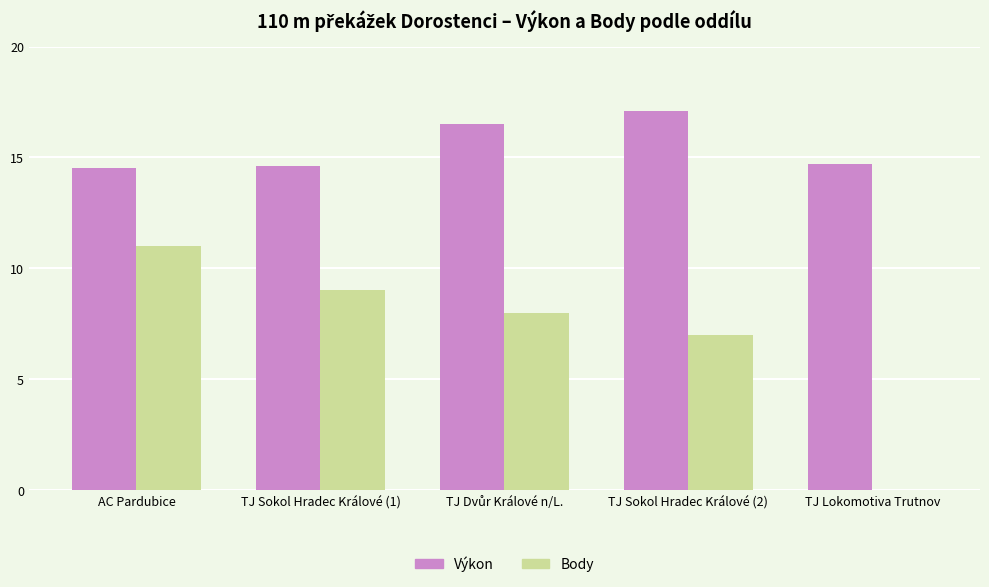

Which series has the largest total across all categories?

Výkon